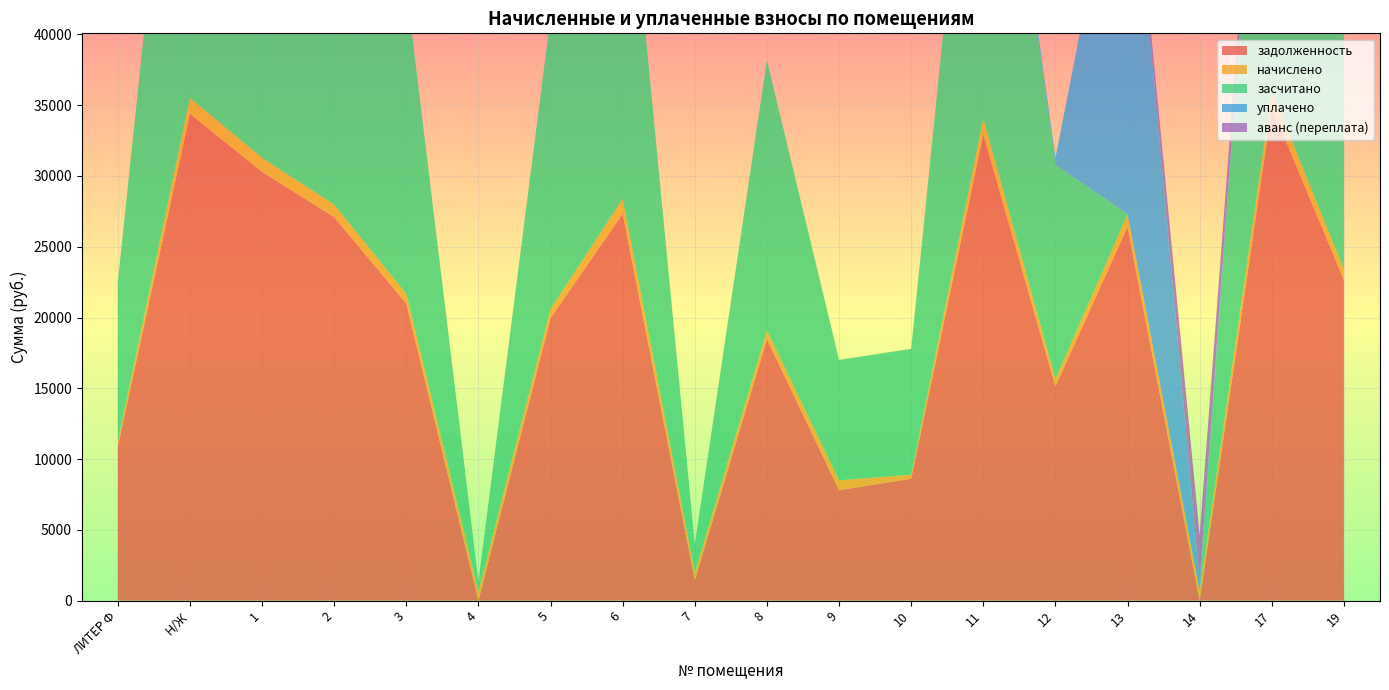

Reading left to right, transcribe all the data shown in this chart.

задолженность: 10893.8	34392.7	30286.1	27092.2	20989.2	0.0	19962.6	27324.5	1435.0	18479.8	7795.3	8612.4	32966.8	15142.8	26401.5	0.0	34849.0	22643.4
начислено: 355.3	1121.6	987.7	883.5	684.5	680.8	651.0	1063.9	563.6	602.6	708.7	280.9	1075.1	500.3	902.1	684.5	1136.5	738.4
засчитано: 11249.1	35514.3	31273.7	27975.7	21673.7	680.4	20613.6	28388.5	1998.6	19082.4	8504.0	8893.3	34041.8	15143.2	0.0	0.0	35985.4	23381.8
уплачено: 0.0	0.0	0.0	0.0	0.0	0.0	0.0	0.0	0.0	0.0	0.0	0.0	0.0	500.0	30010.0	700.0	0.0	0.0
аванс (переплата): 0.0	0.0	0.0	0.0	0.0	0.3	0.0	0.0	0.0	0.0	0.0	0.0	0.0	0.0	0.0	3251.4	0.0	0.0